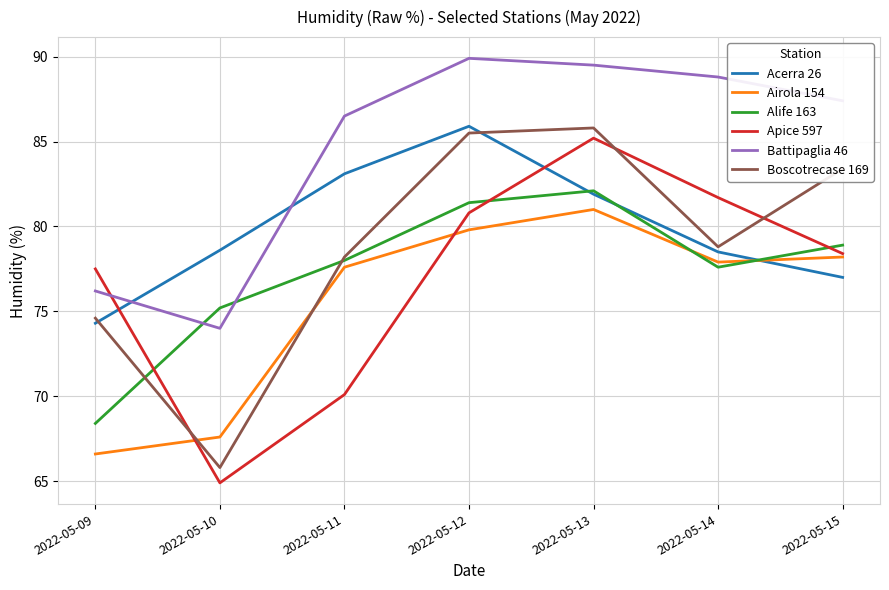

What is the total value across all series at 2022-05-09?

437.6